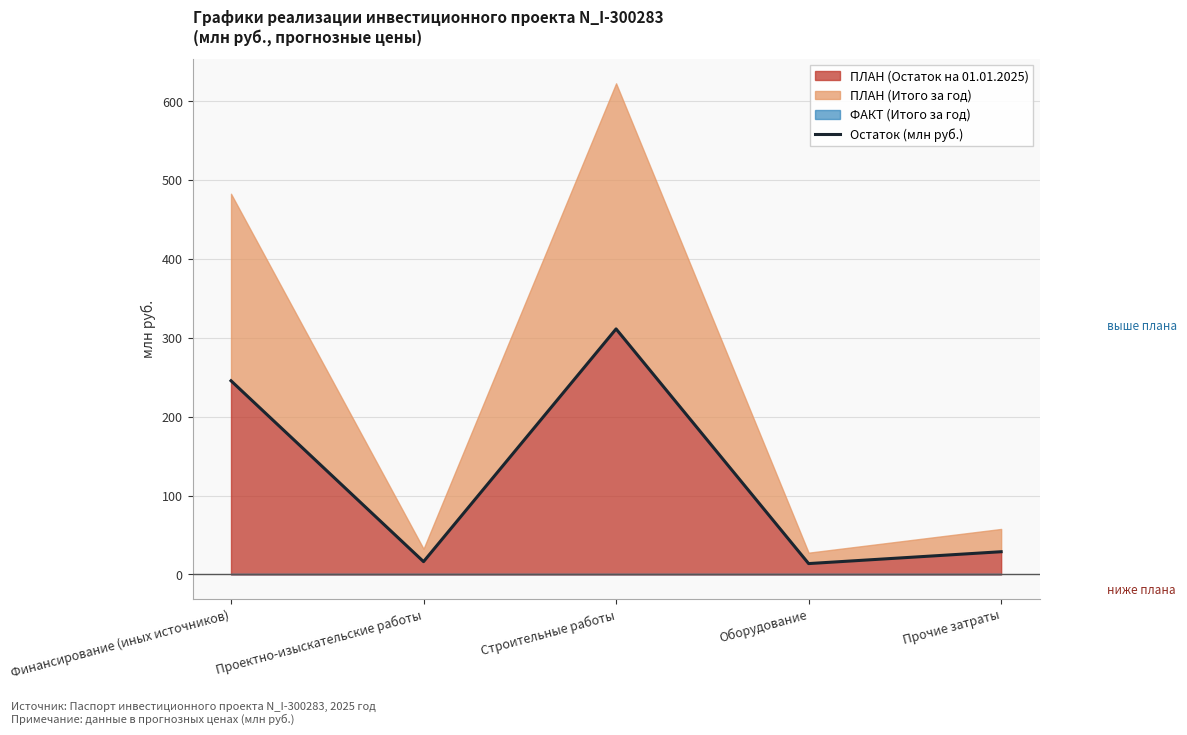

Which label corresponds to the largest value in the chart?

Строительные работы